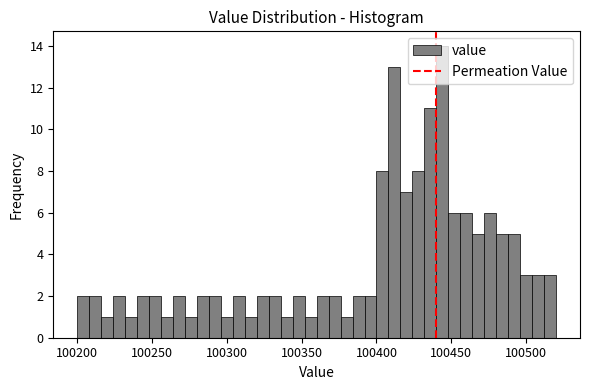

Read against the x-axis, roughly where is the centre of the tallest bar?

100445